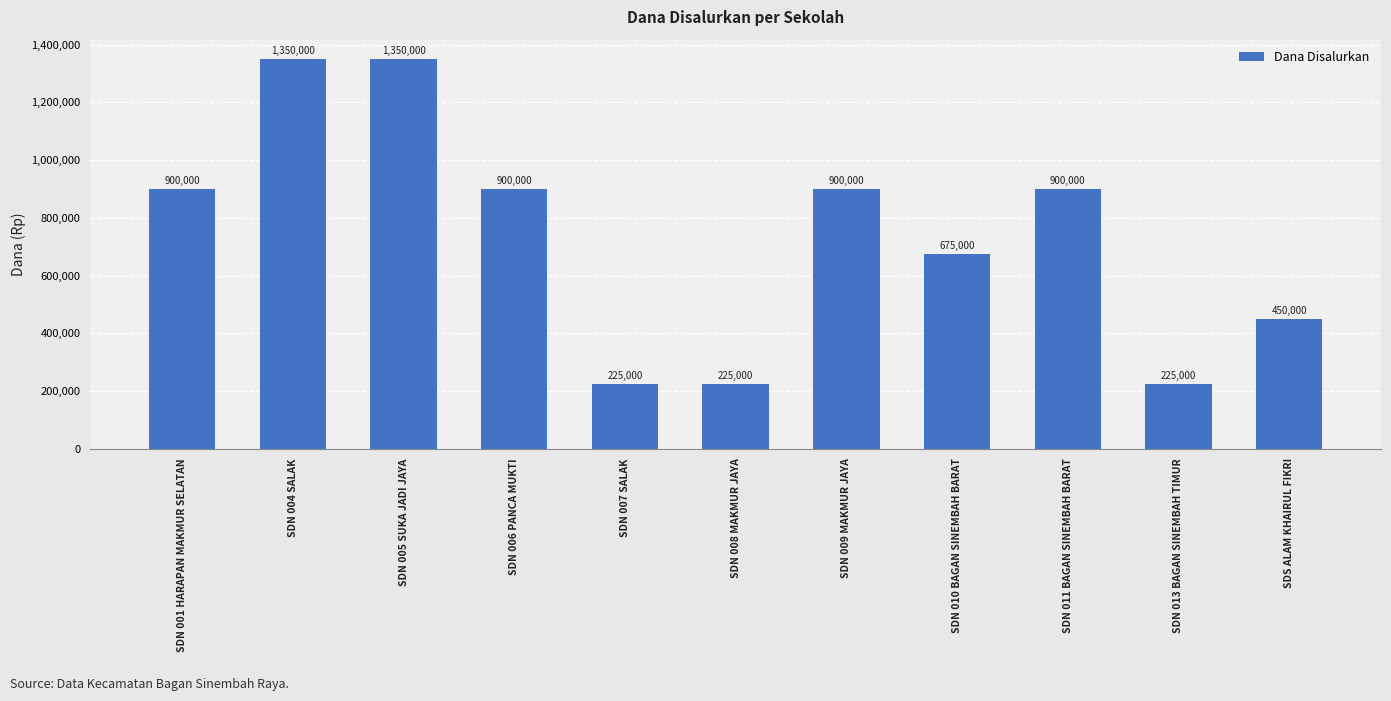

Is it true that the value at SDS ALAM KHAIRUL FIKRI is 795521?

False